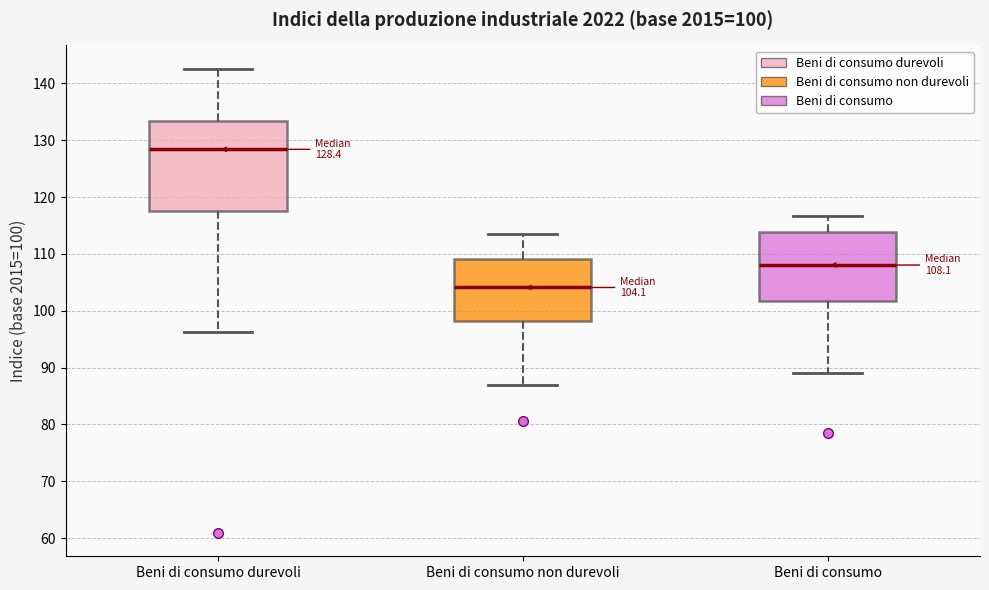

Which box is the tallest, from its lower edge to its upper edge?

Beni di consumo durevoli